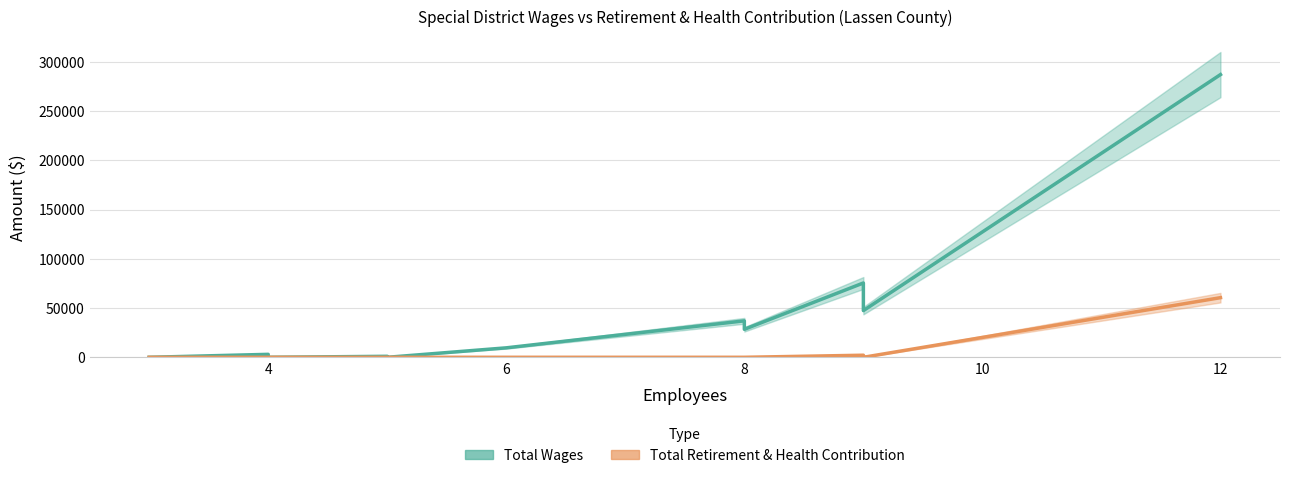

True or false: Total Wages has a value of 10209 at 8.

False